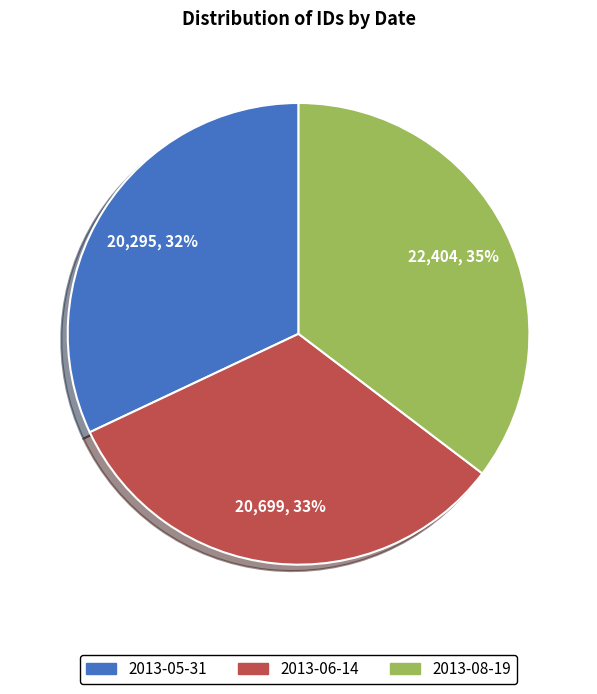

What percentage is the 2013-06-14 slice, to the nearest percent?

33%